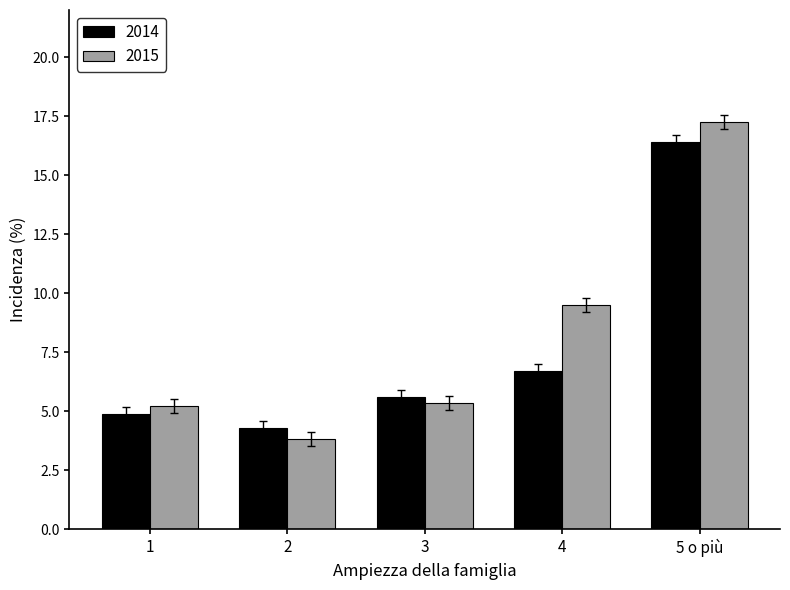

Reading right to left, what are all the values shown in this chart?

2014: 5 o più=16.4	4=6.7	3=5.6	2=4.3	1=4.9
2015: 5 o più=17.2	4=9.5	3=5.3	2=3.8	1=5.2